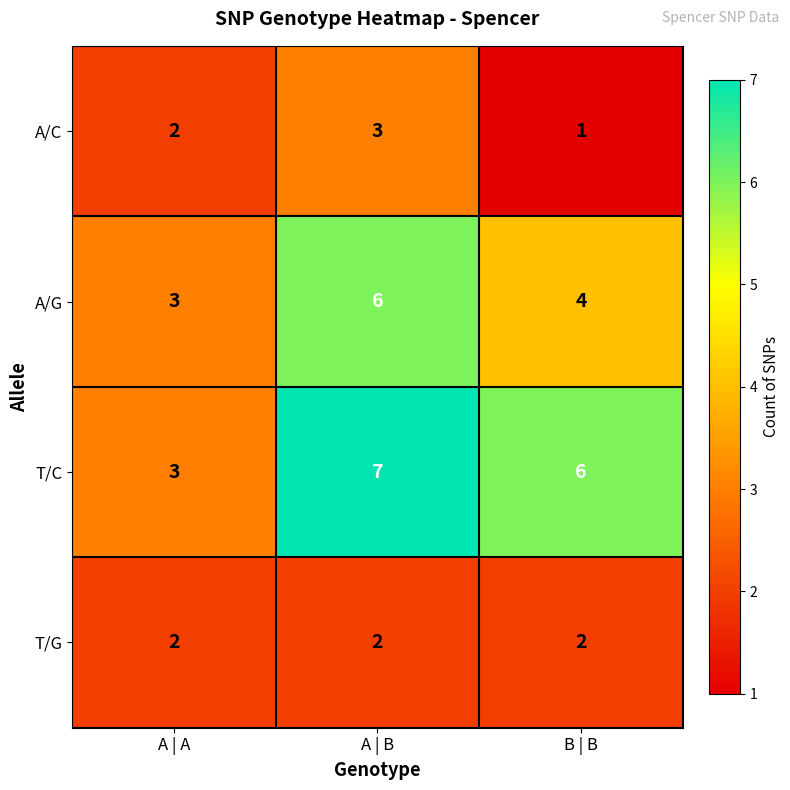

Between A | A and A | B, which series saw the biggest shift?

T/C